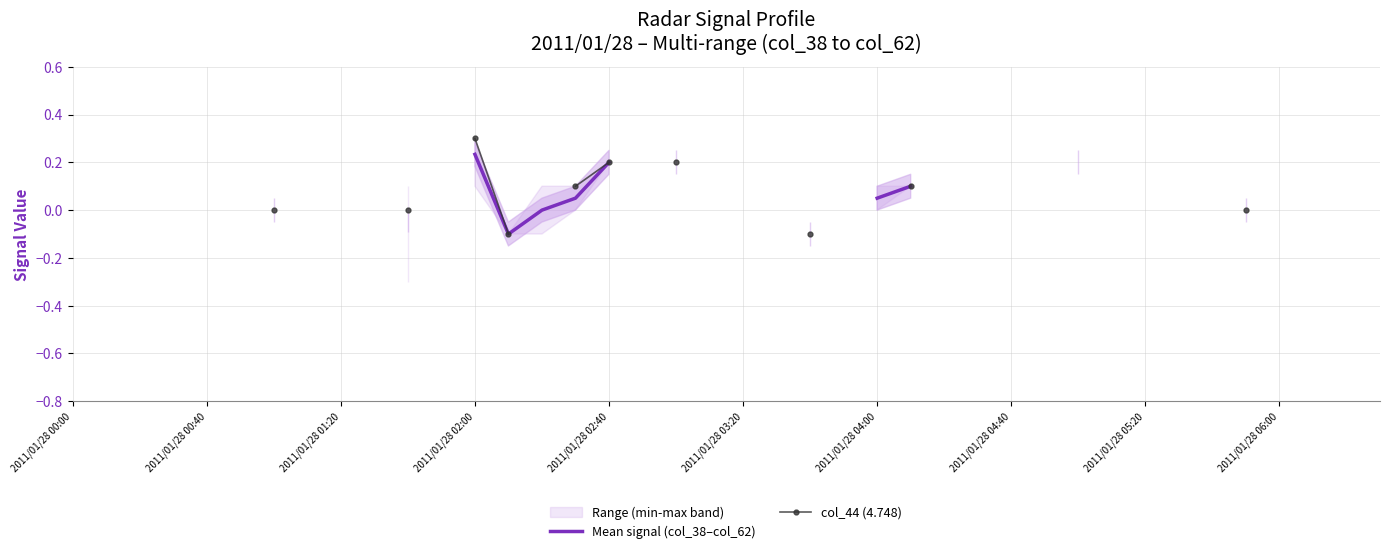

True or false: col_44 (4.748) has more than 1 points higher than both neighbors.

False